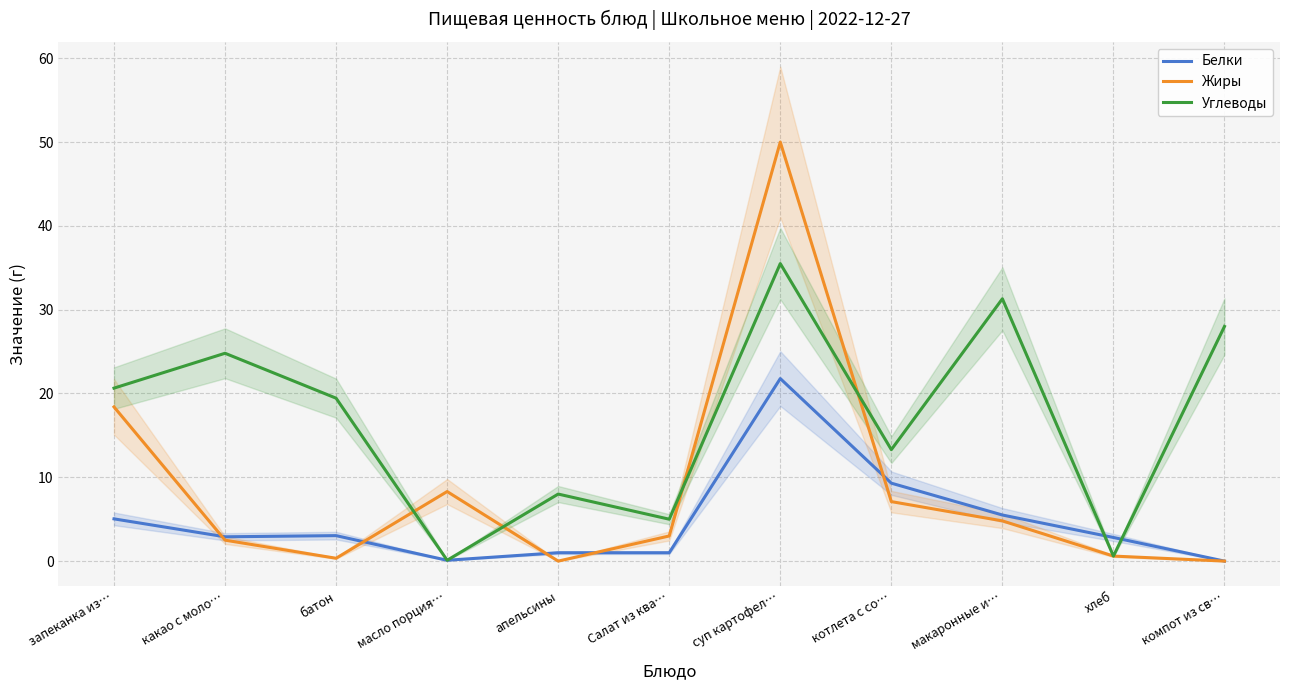

What is the total value across all series at котлета с со…?

29.7